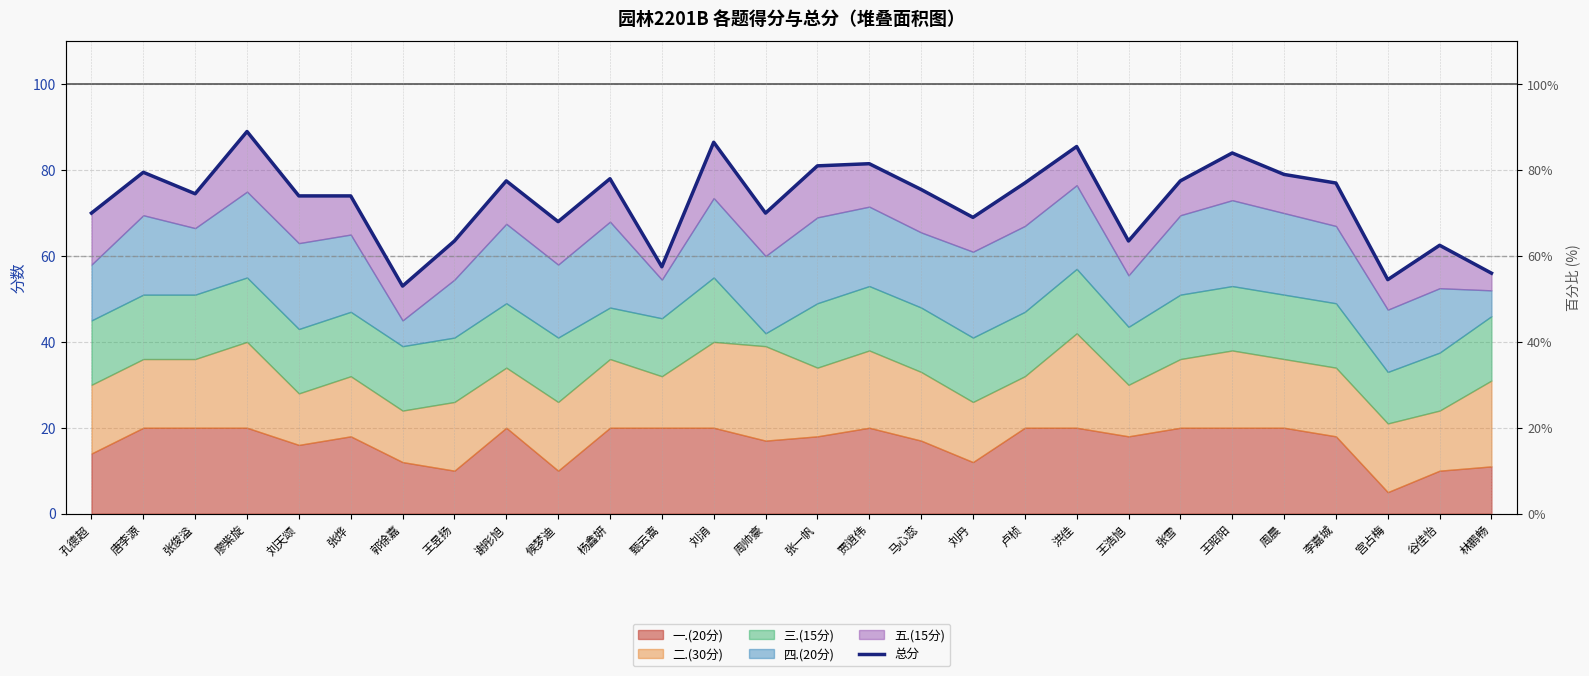

Which category has the highest value across all series?

廖紫旋